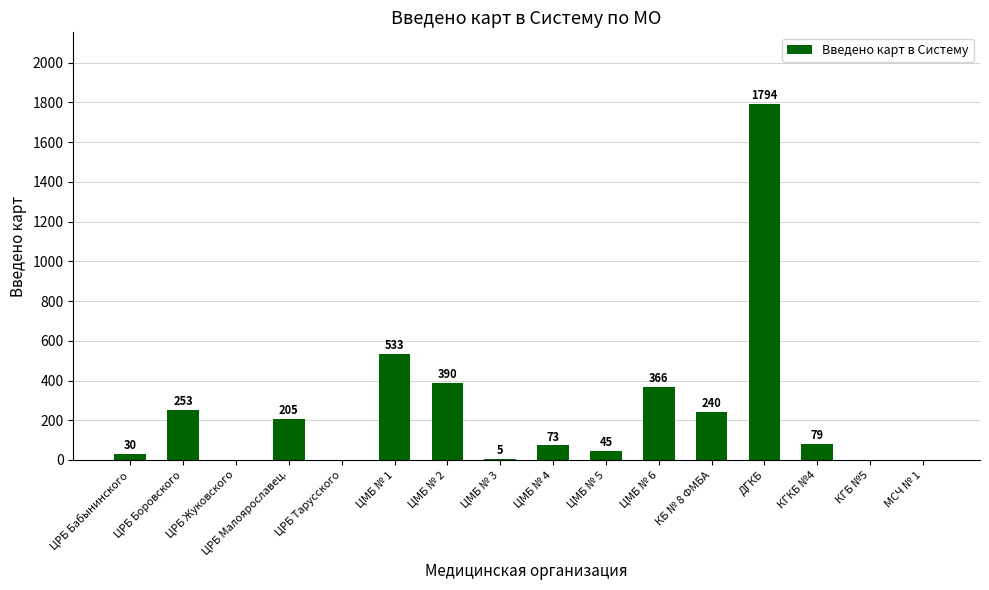

How many series are shown in this chart?

1